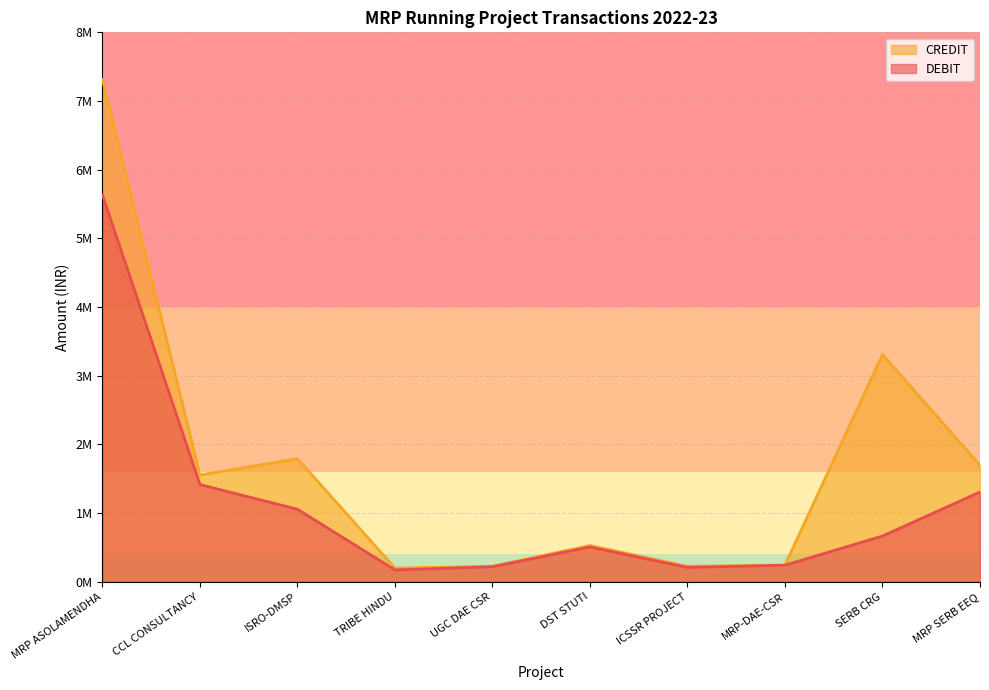

Rank the series by their average value, from highest to lowest.

CREDIT, DEBIT